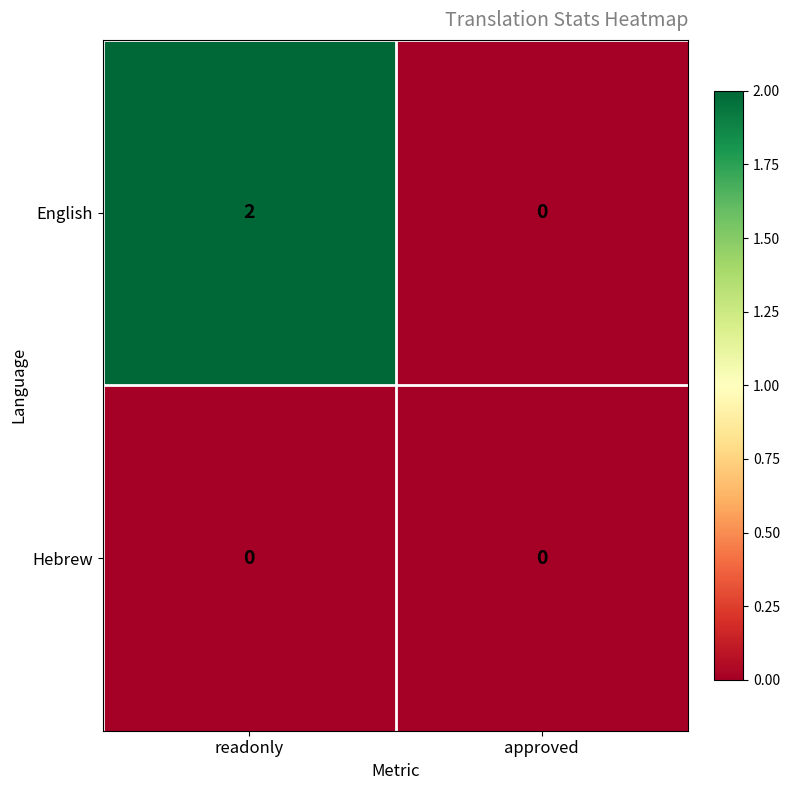

Which series has the largest total across all categories?

English